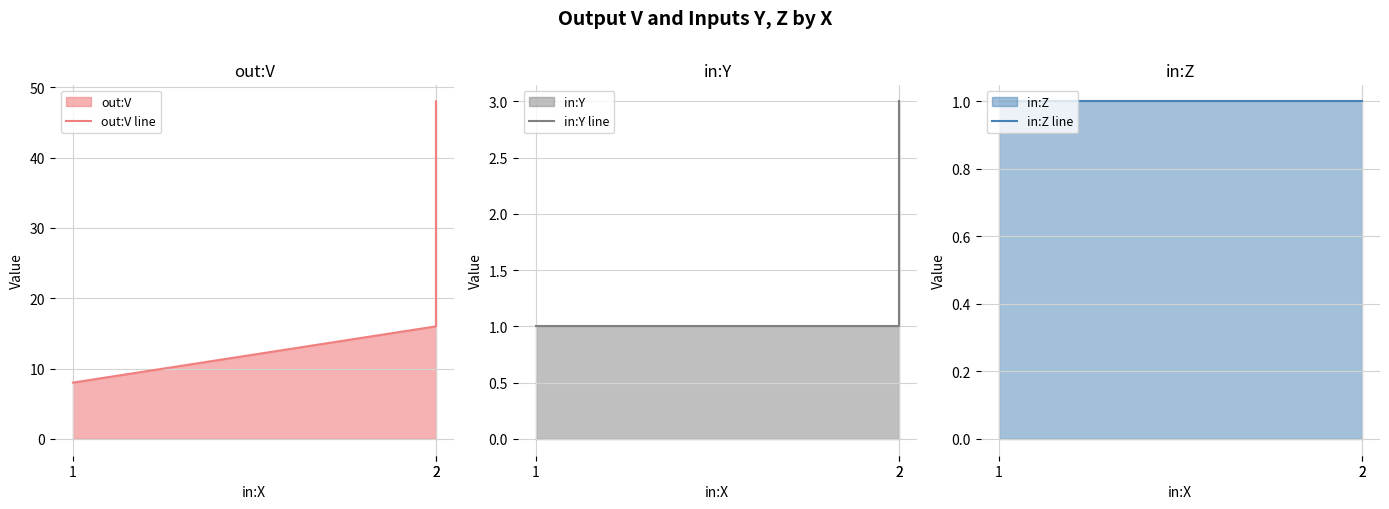

The value of out:V line at 2 is 48. True or false?

True